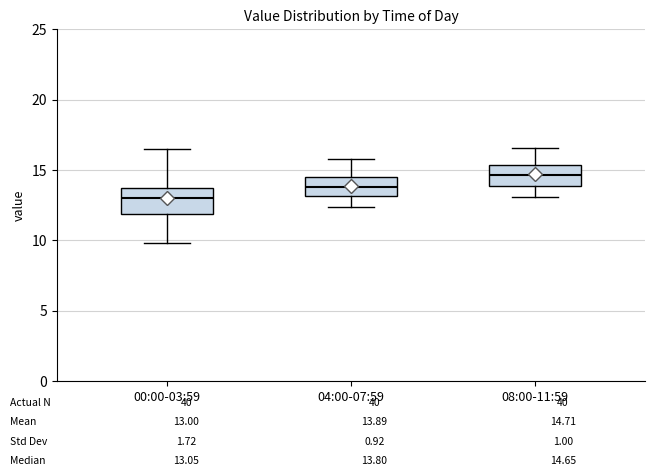

Which box has the lowest median line?

00:00-03:59